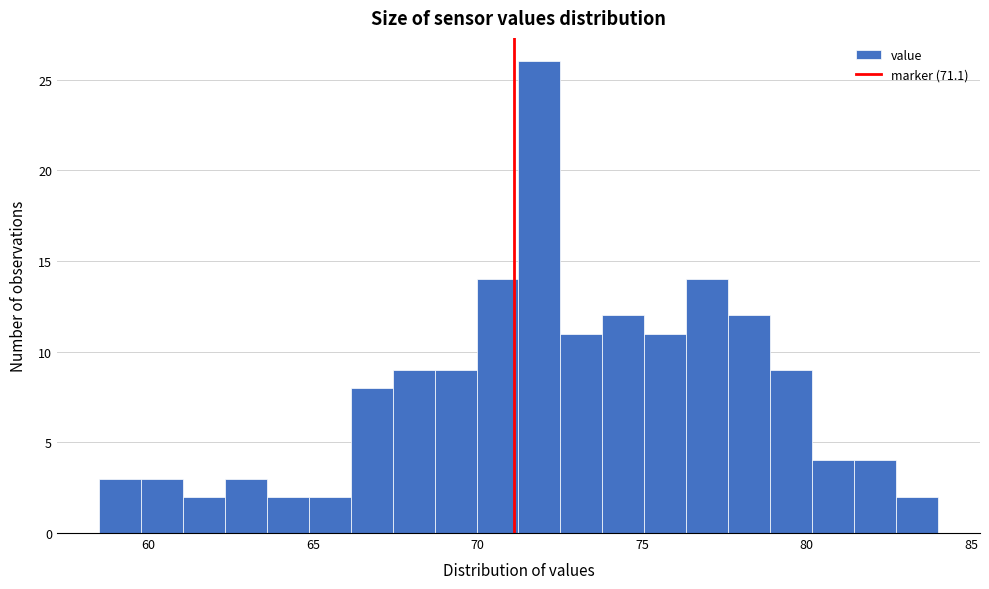

Read against the x-axis, roughly where is the centre of the tallest bar?

72.0